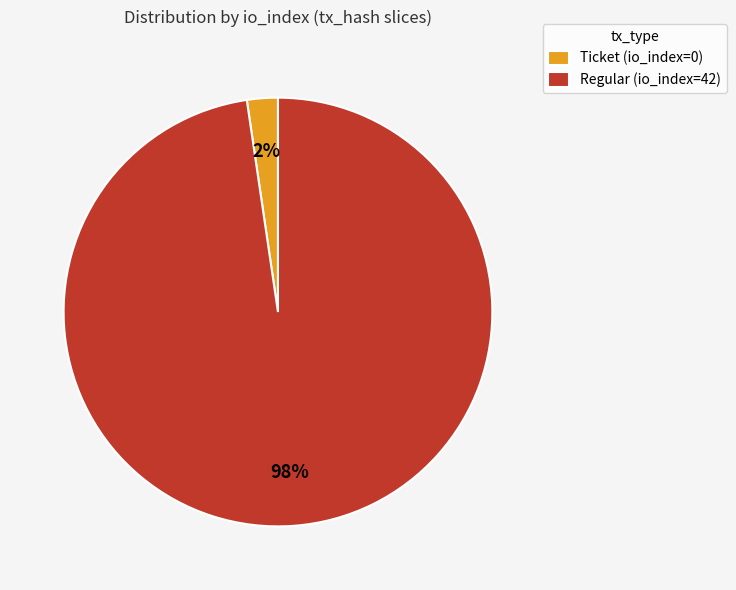

Combined, do Ticket (io_index=0) and Regular (io_index=42) account for over 50%?

Yes